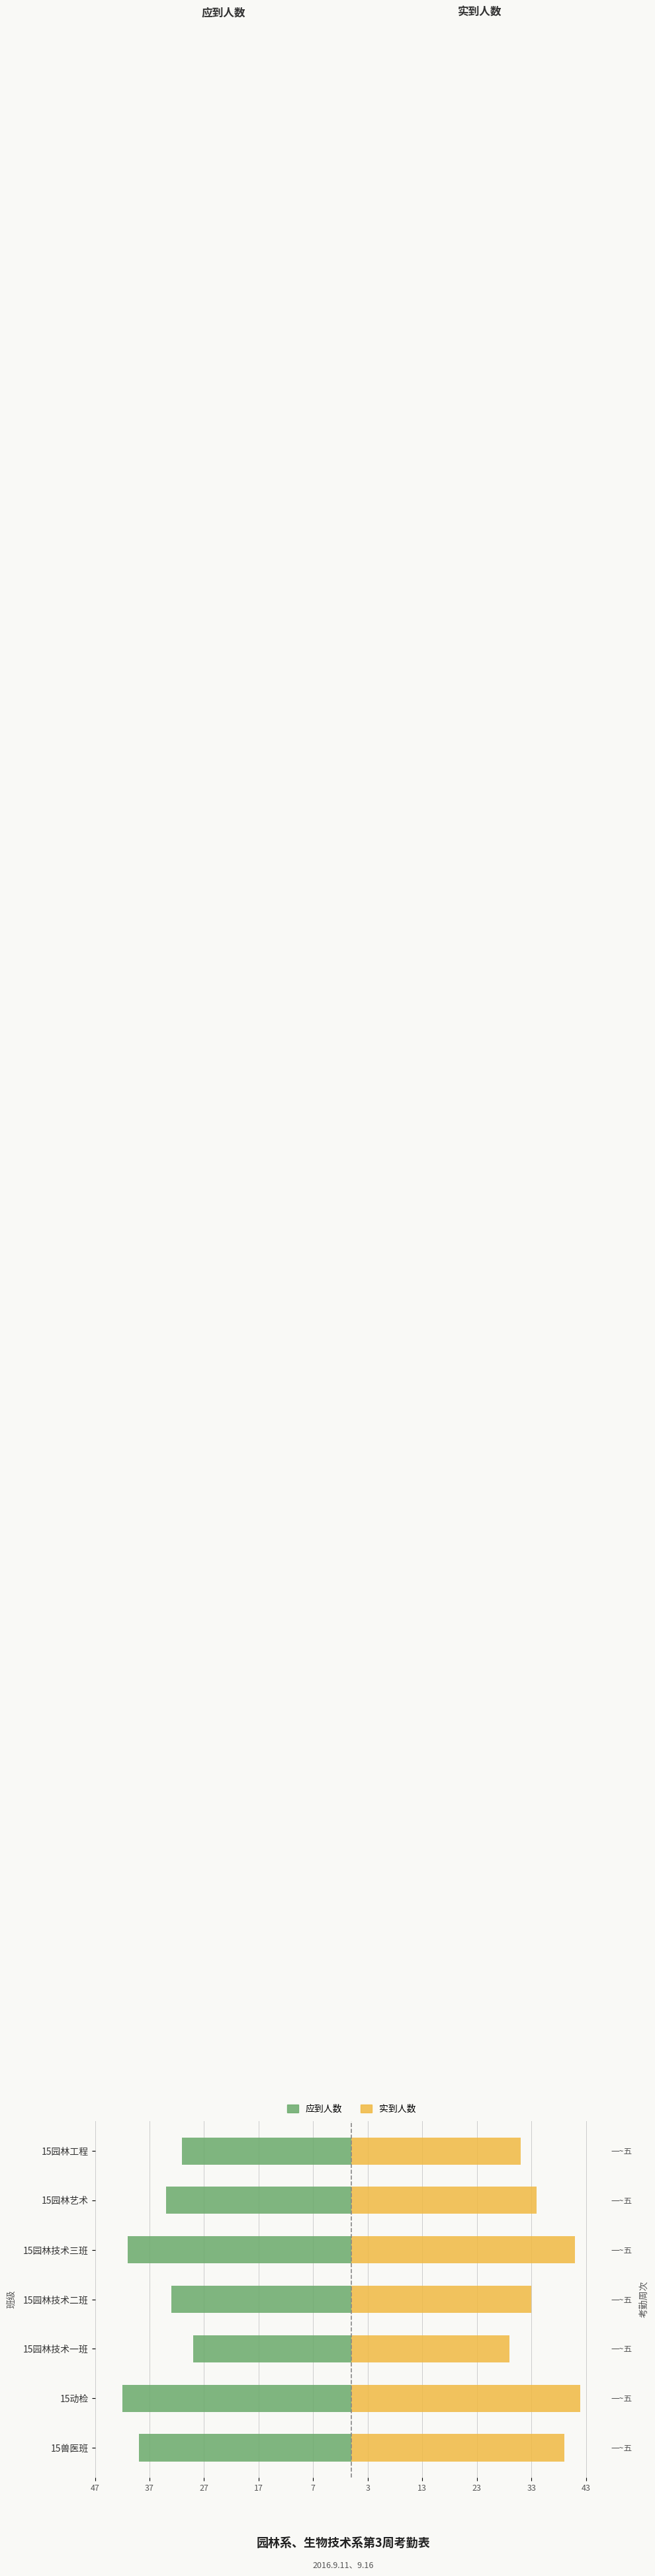

The value of 实到人数 at 15园林技术二班 is 59. True or false?

False